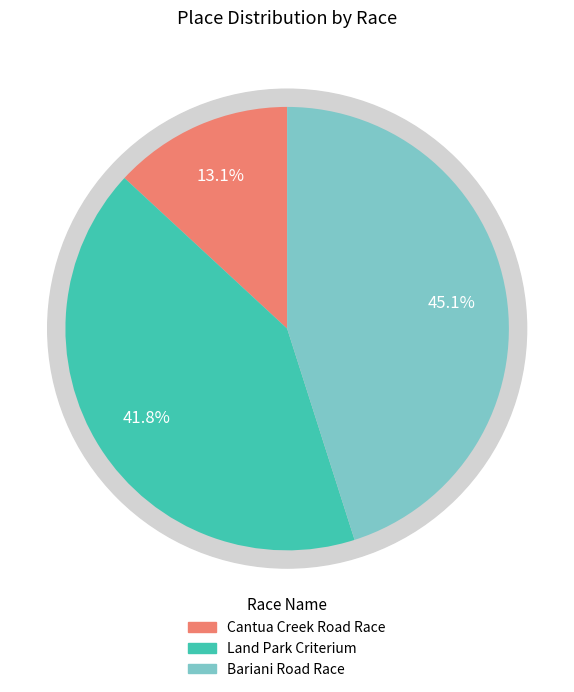

Is there any slice that represents more than half of the pie?

No